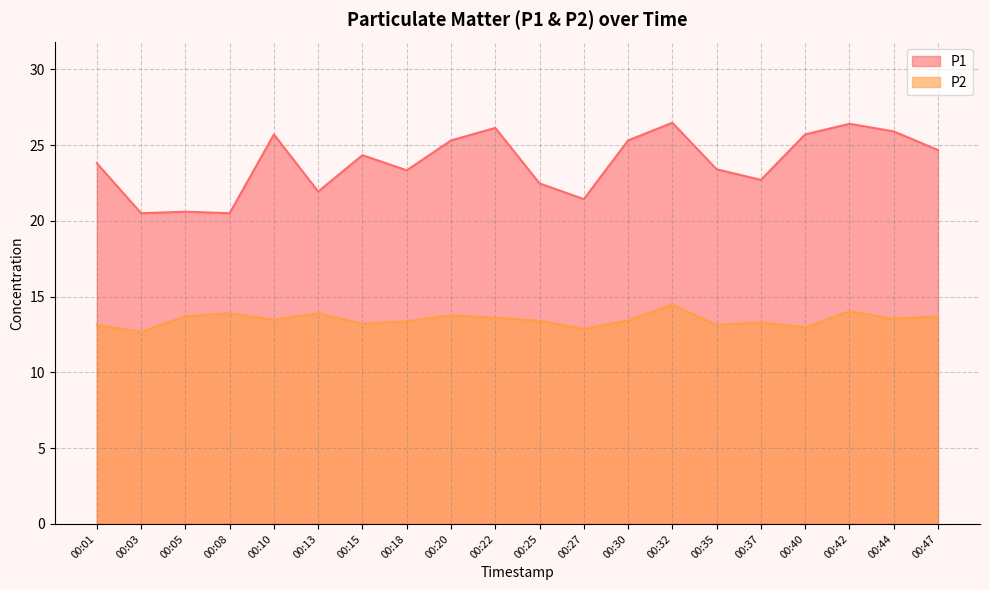

Rank the series by their maximum value, from lowest to highest.

P2, P1